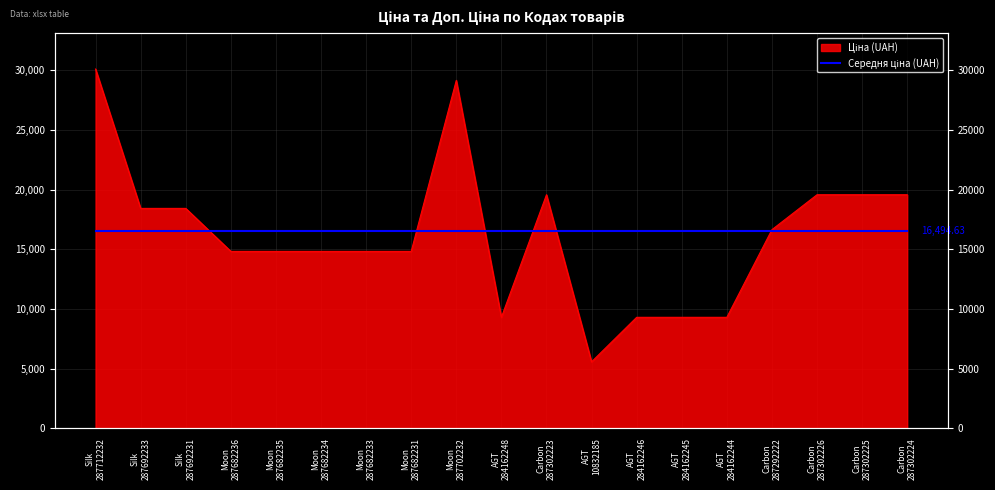

What is the ratio of the value at Silk 287712232 to the value at Moon 287682231?

2.0